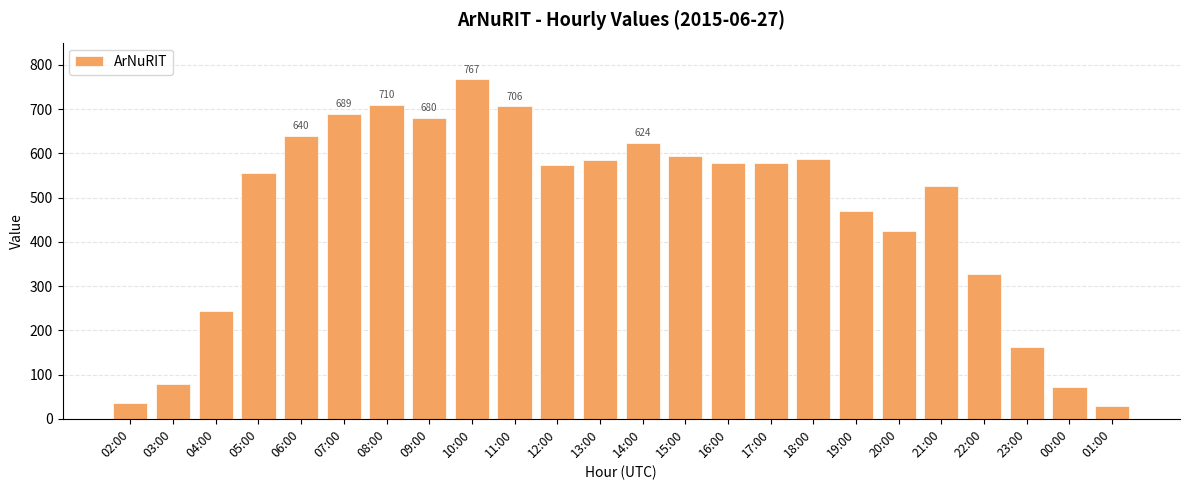

Count the number of data series in this chart.

1